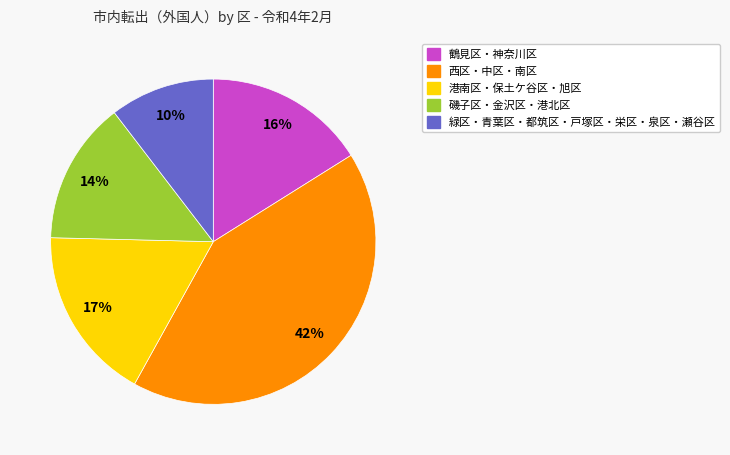

How many slices are in this pie chart?

5